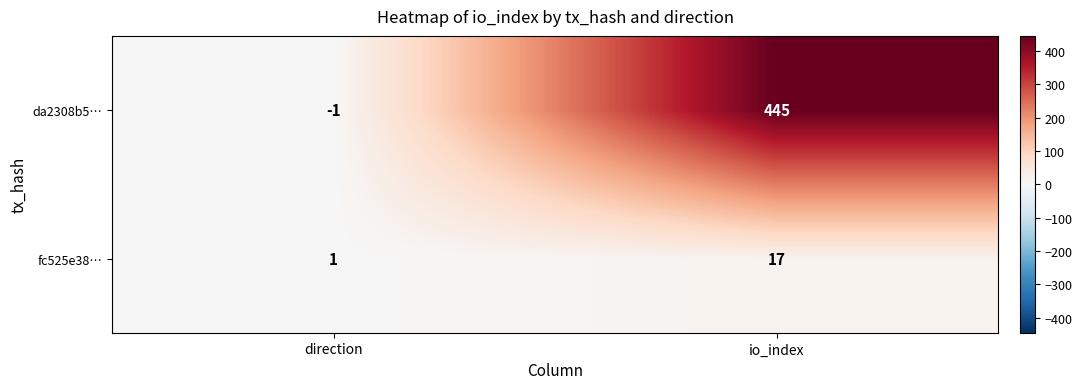

How many series are shown in this chart?

2